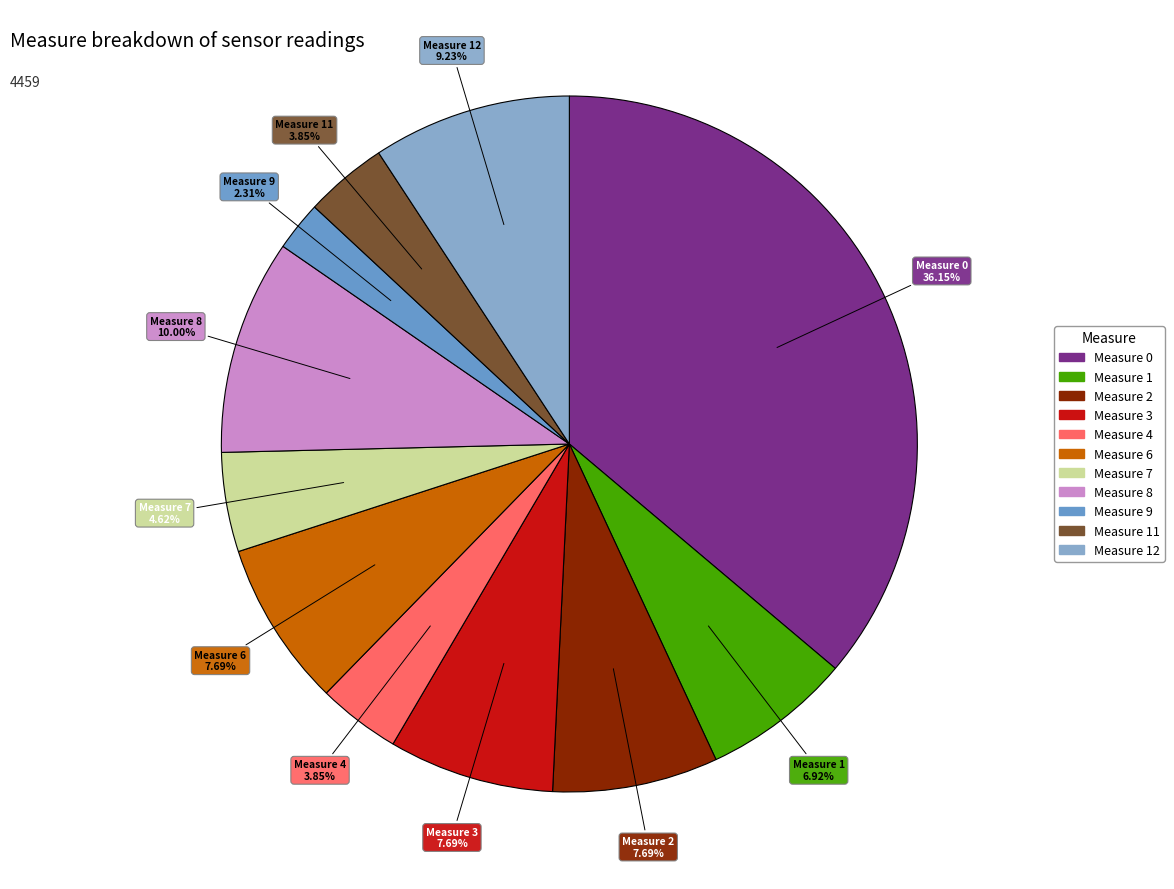

How many slices are in this pie chart?

11